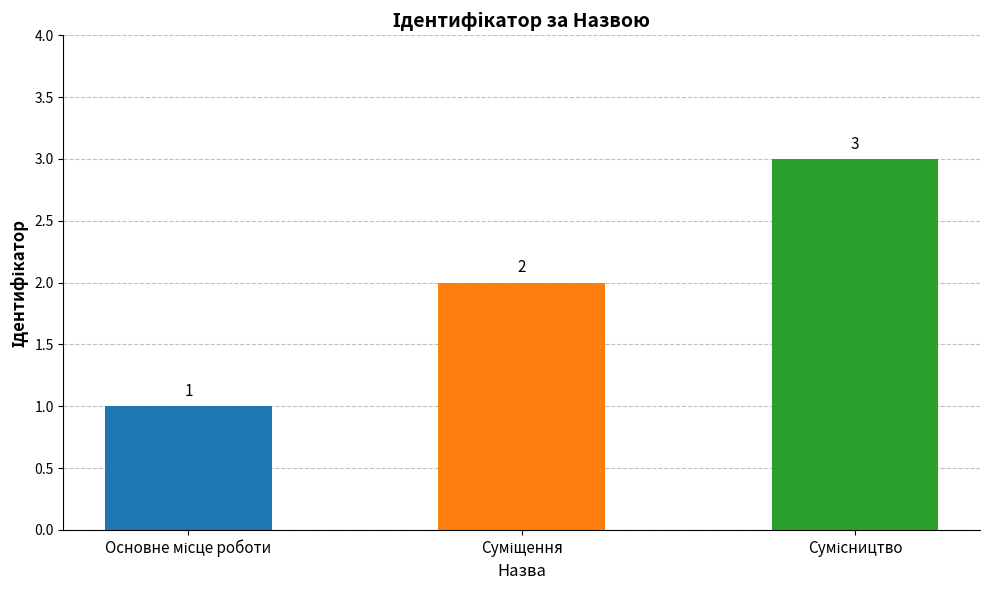

What is the sum of all values?

6